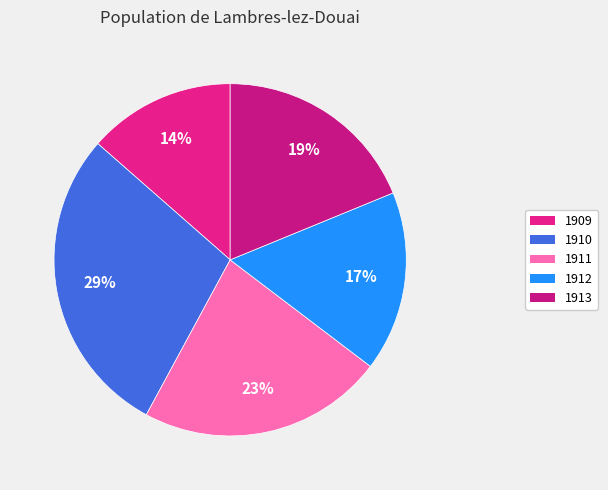

To the nearest percent, what is the difference between the 1909 and 1912 slice percentages?

3%